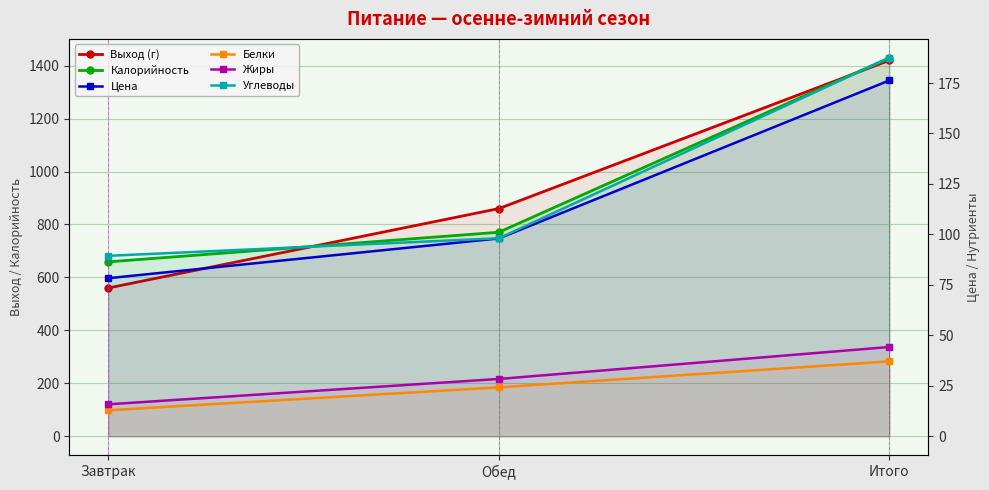

Reading right to left, list all the values displayed in this chart.

Выход (г): Итого=1420.0	Обед=860.0	Завтрак=560.0
Калорийность: Итого=1429.4	Обед=770.7	Завтрак=658.8
Цена: Итого=176.3	Обед=98.0	Завтрак=78.3
Белки: Итого=37.1	Обед=24.2	Завтрак=12.9
Жиры: Итого=44.2	Обед=28.4	Завтрак=15.8
Углеводы: Итого=187.5	Обед=98.1	Завтрак=89.4